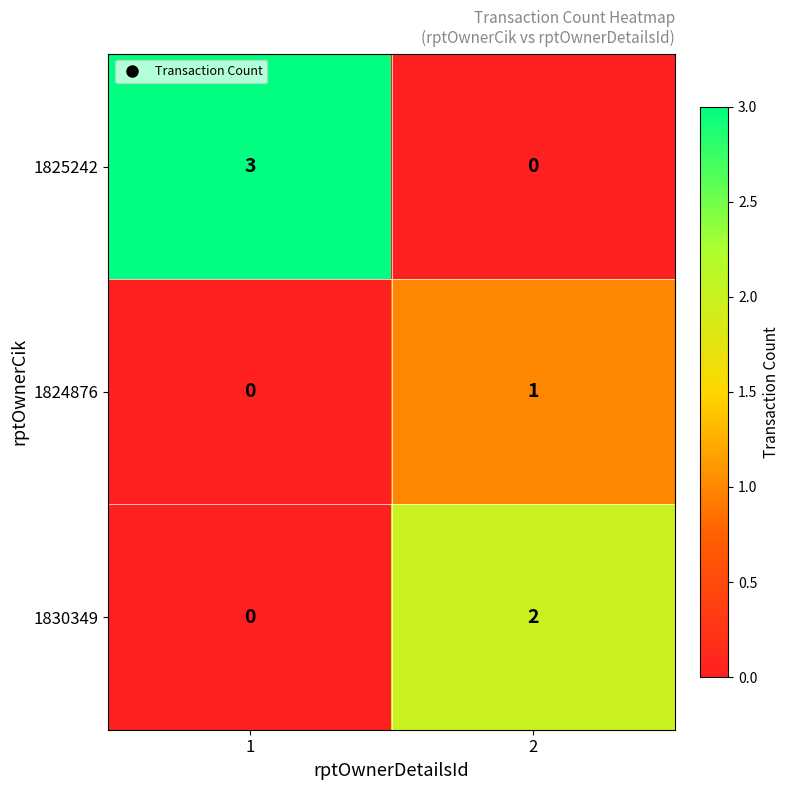

Is the value of 1825242 at 1 greater than the value of 1824876 at 2?

Yes